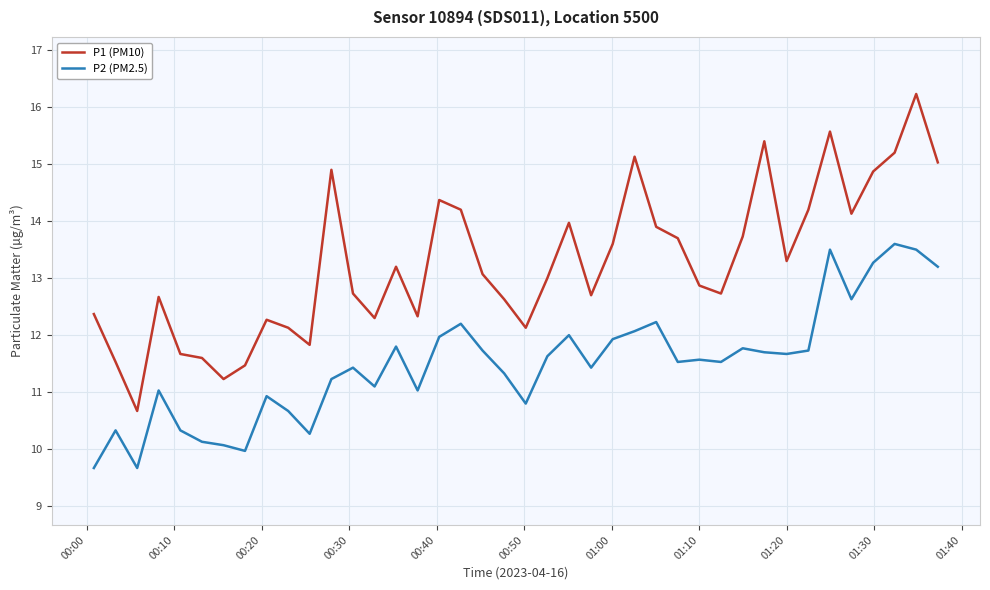

Which series has the largest range (max minus min)?

P1 (PM10)